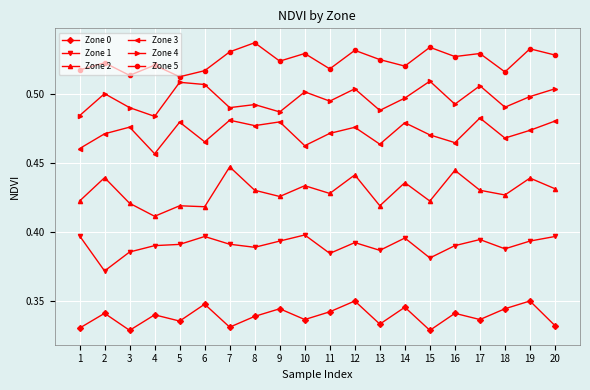

What is the sum of the Zone 0 values at 13 and 15?

0.7